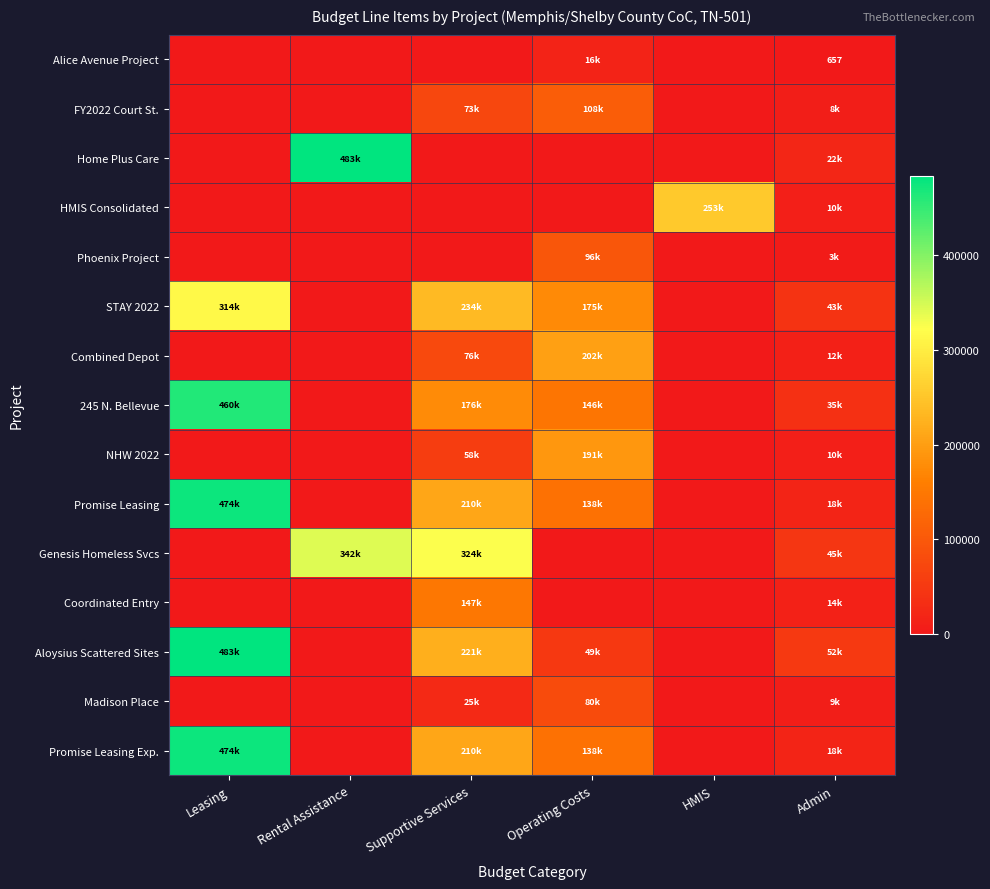

What is the sum of all Alice Avenue Project values?

17269